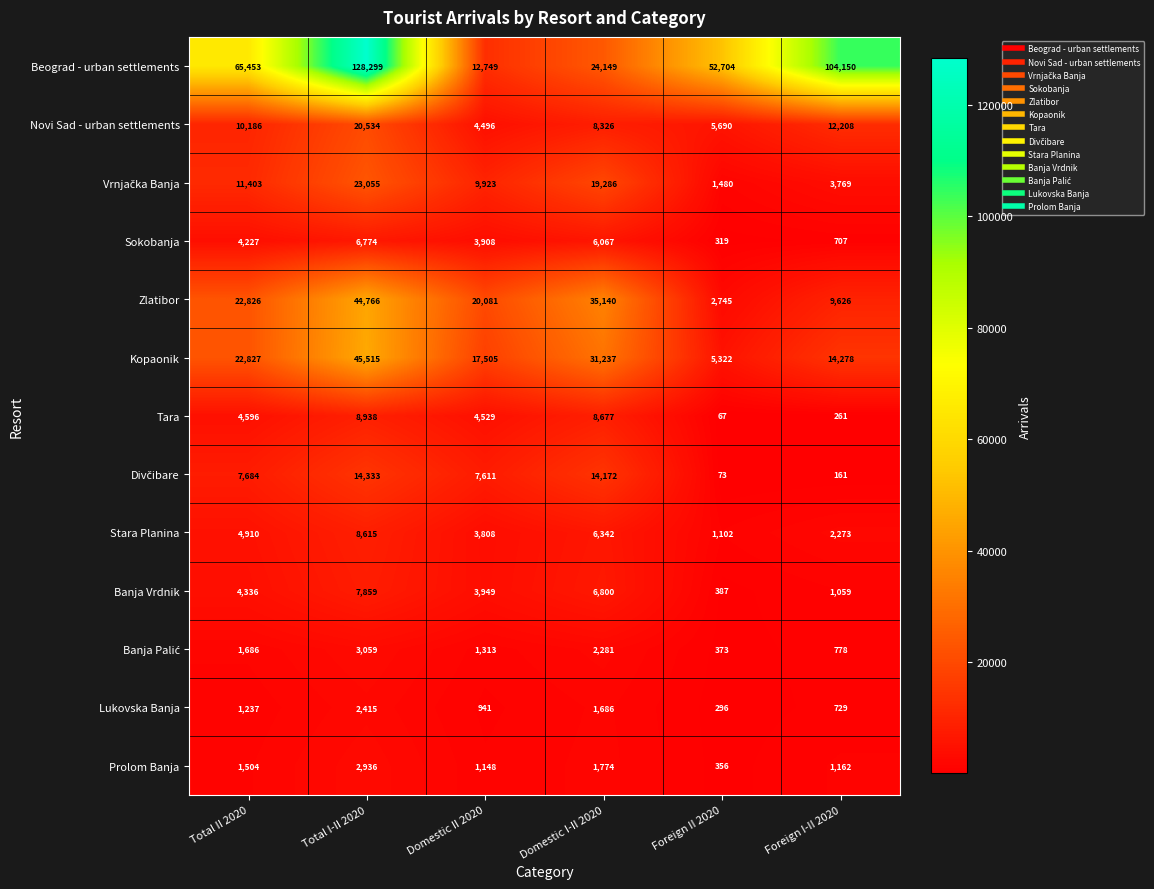

Which label corresponds to the smallest value in the chart?

Foreign II 2020